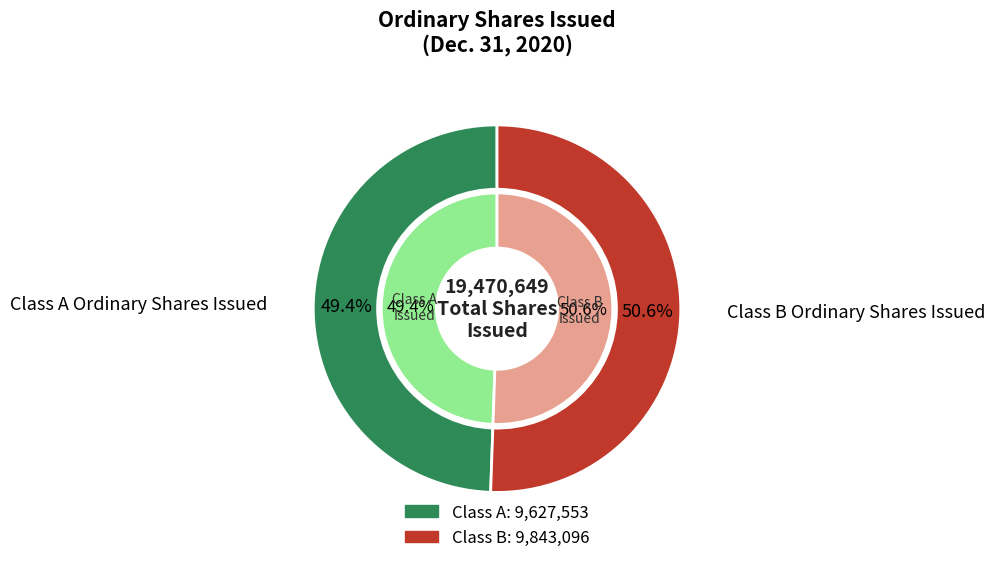

What percentage is the Class B Ordinary Shares Issued slice, to the nearest percent?

51%